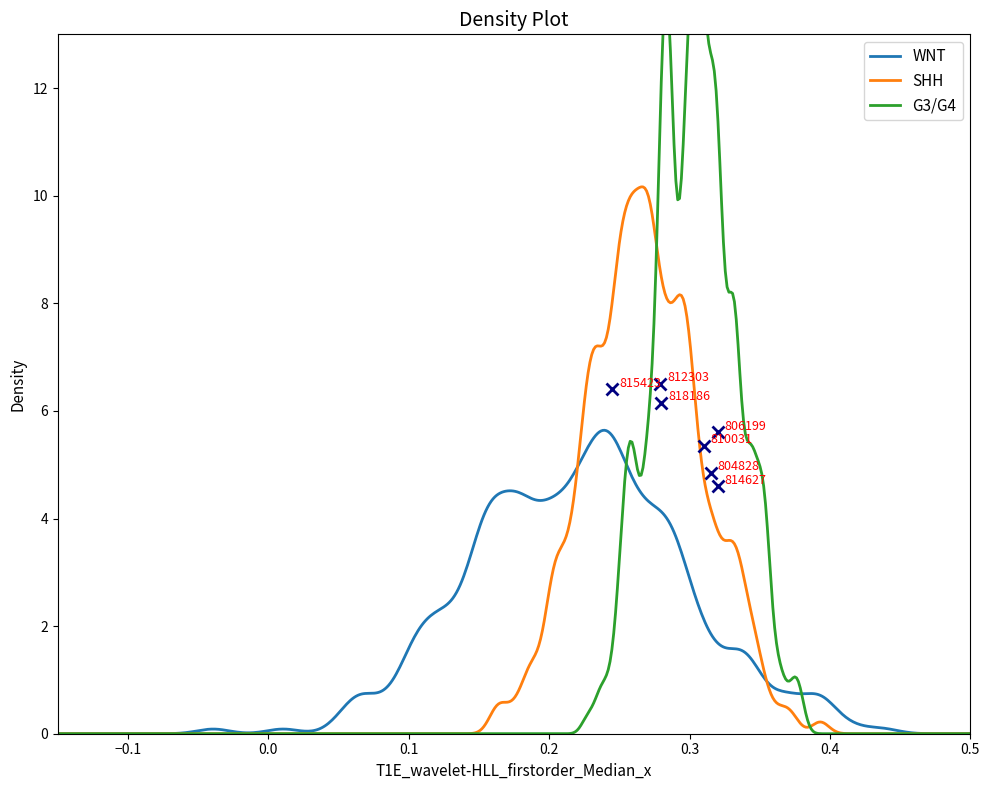

What is the highest value of the SHH series?

10.2